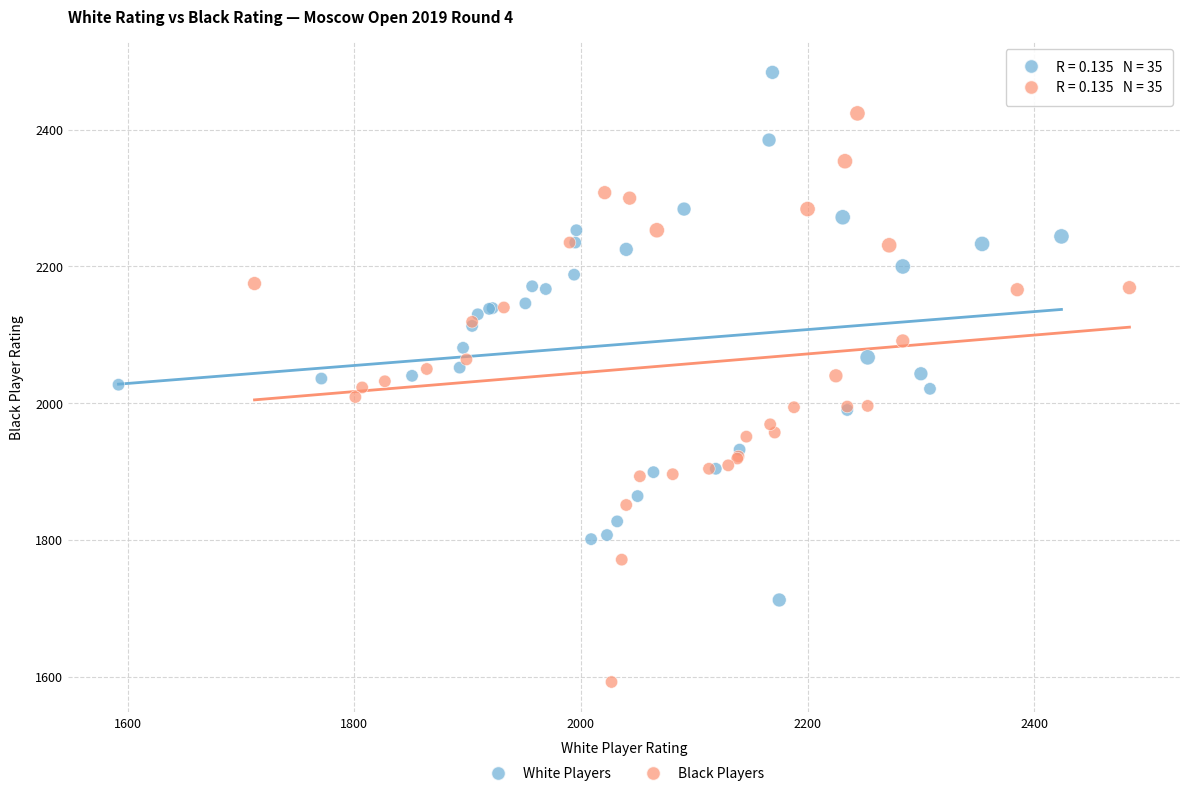

Which series has the largest Y range (max minus min)?

Black Players